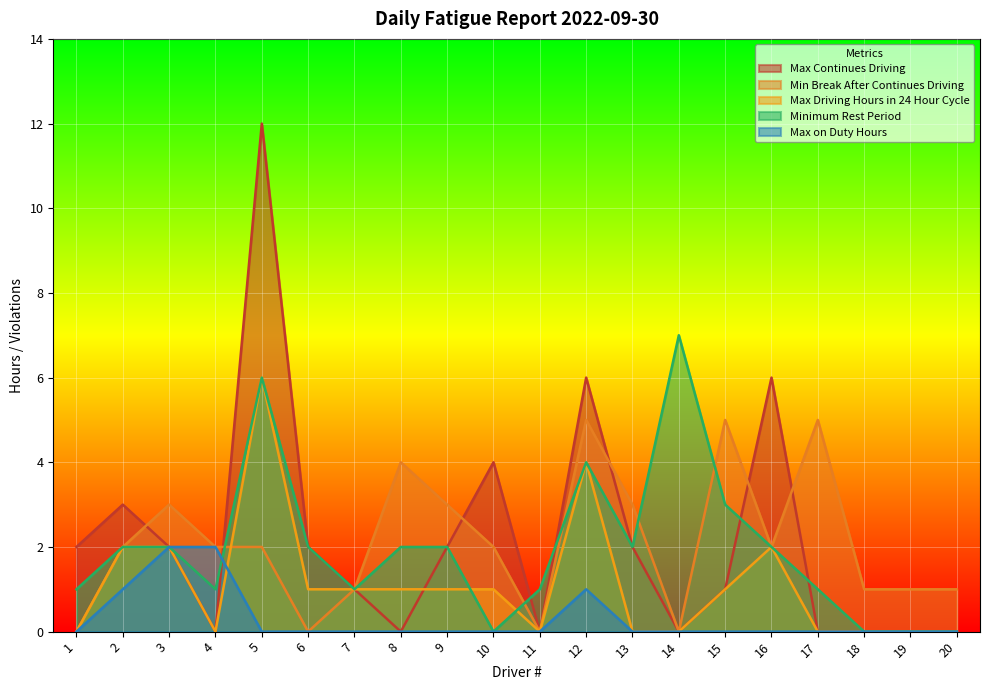

True or false: Max Driving Hours in 24 Hour Cycle has a value of 0 at 18.

True